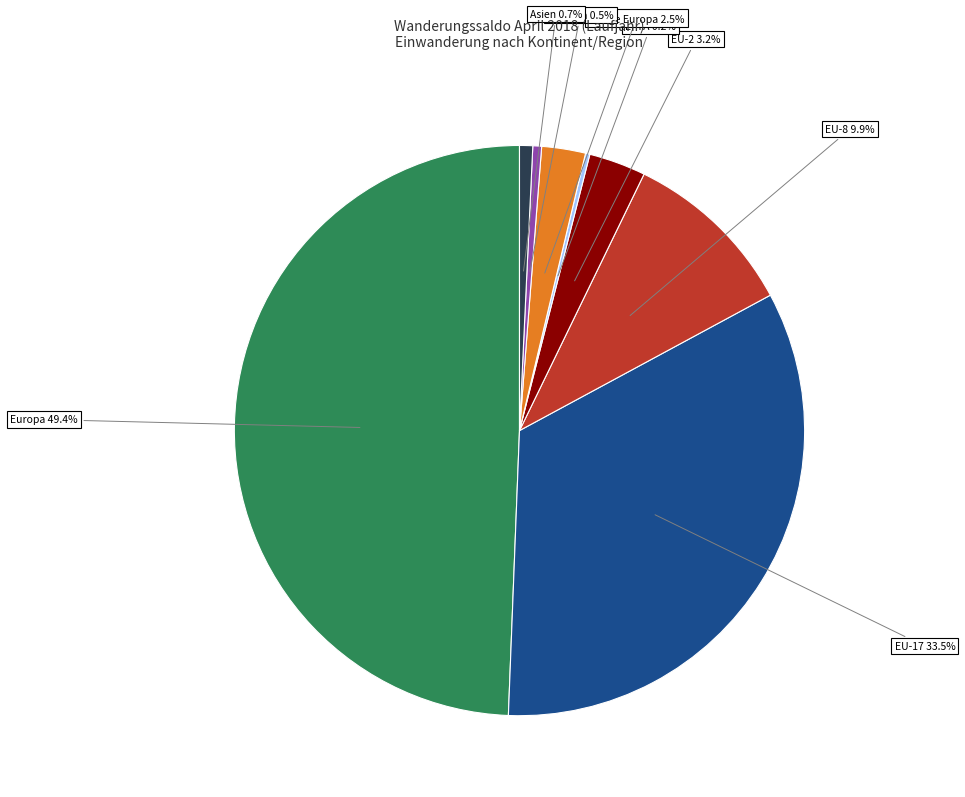

To the nearest percent, what is the average slice percentage?

12%